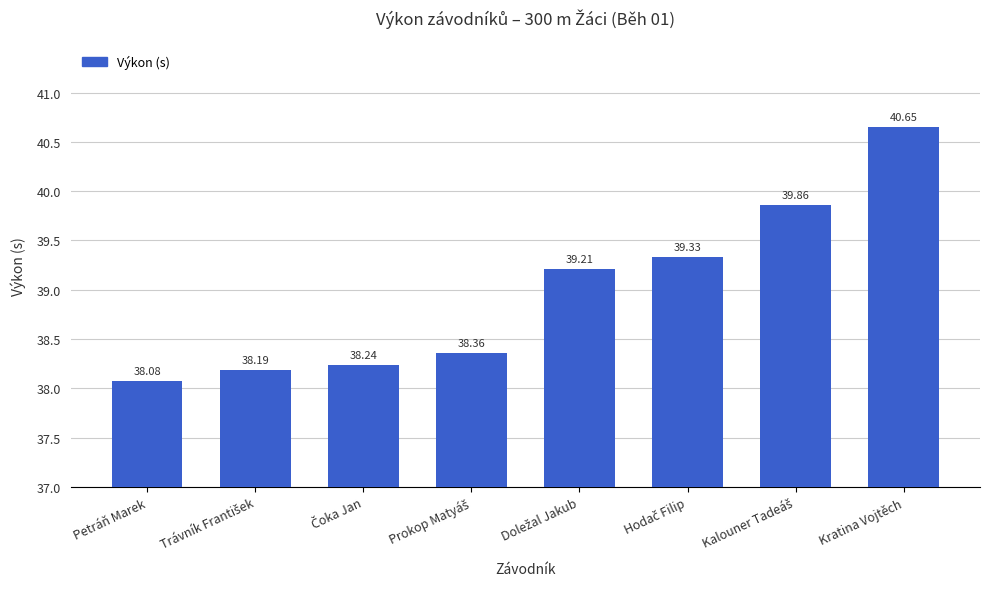

Rank the categories by value from lowest to highest.

Petráň Marek, Trávník František, Čoka Jan, Prokop Matyáš, Doležal Jakub, Hodač Filip, Kalouner Tadeáš, Kratina Vojtěch